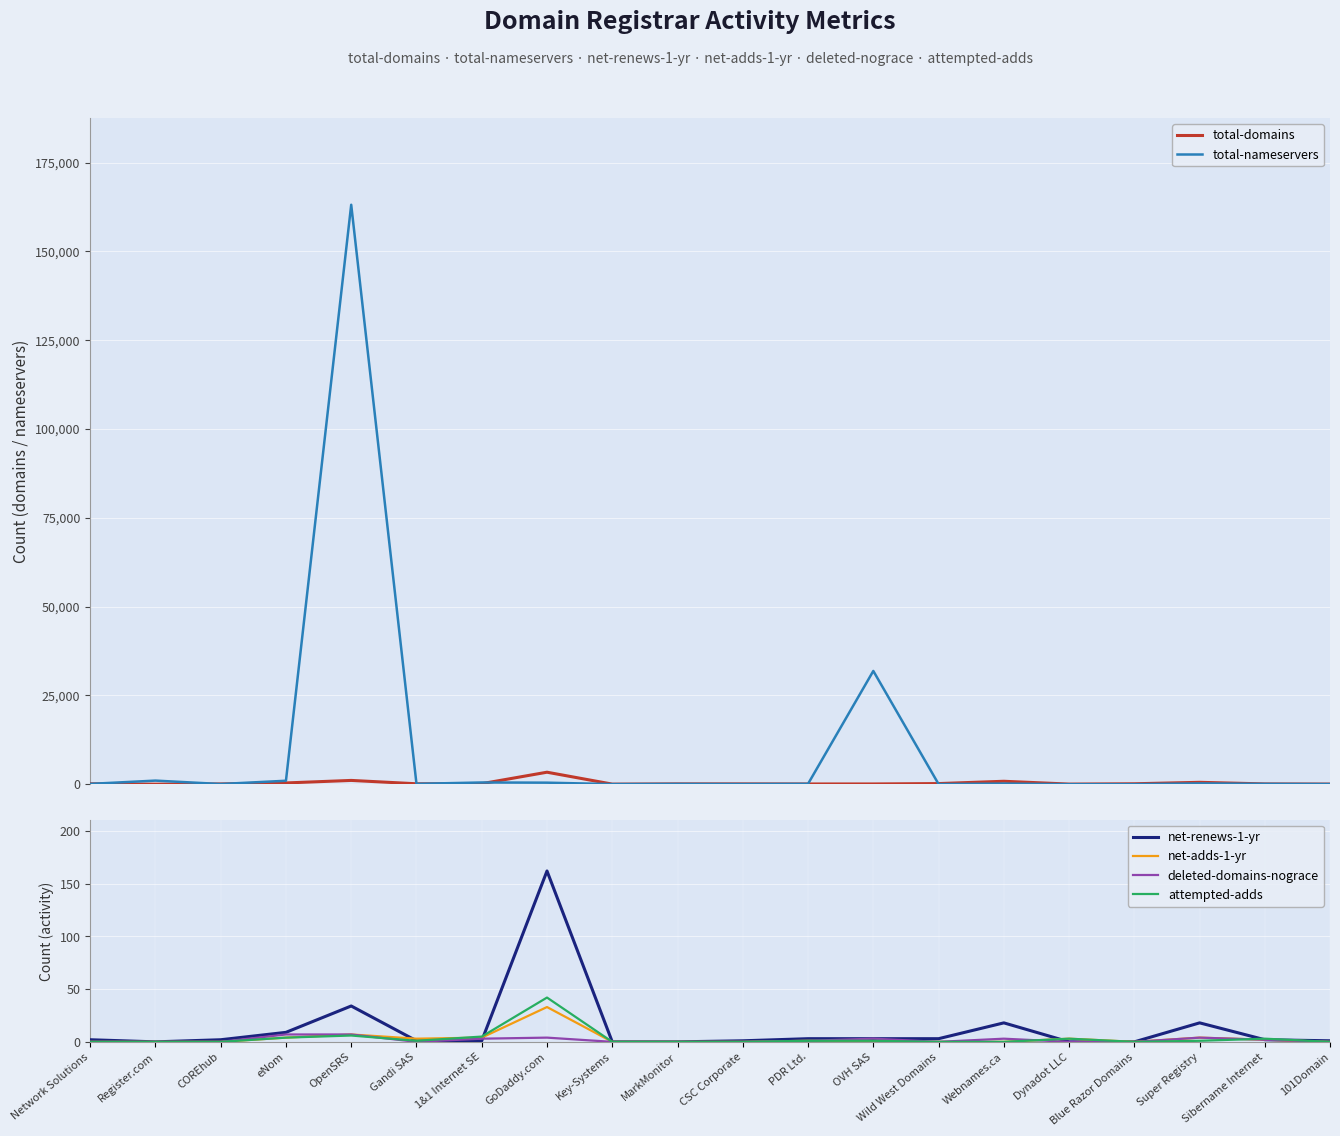

How many values in net-renews-1-yr are above zero?

15